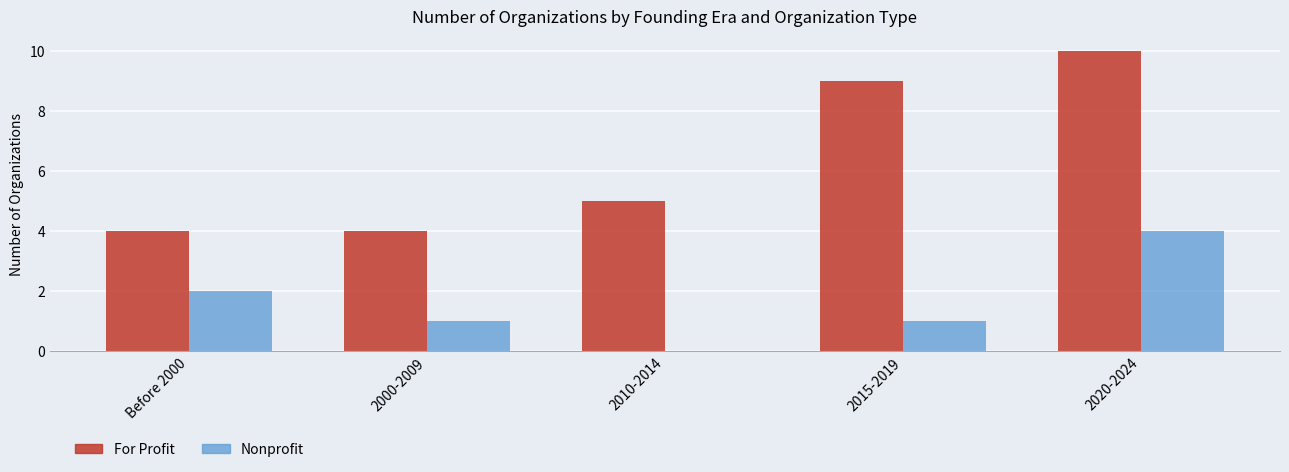

Is the value of Nonprofit at 2010-2014 greater than the value of For Profit at 2000-2009?

No